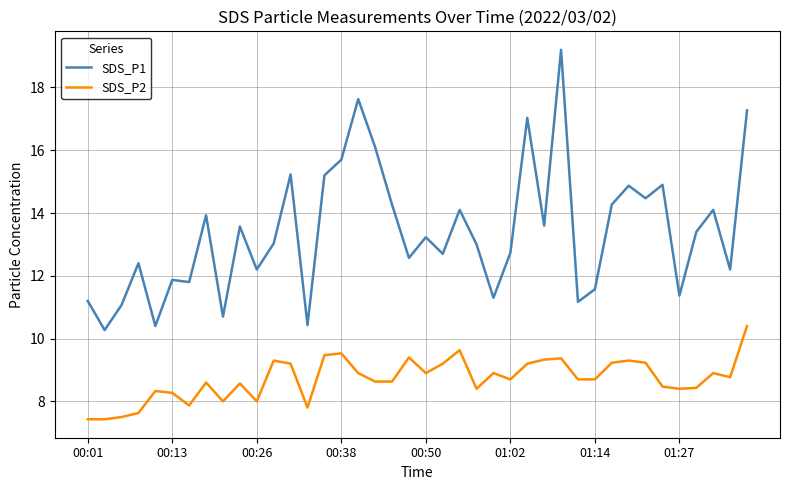

List the series in order of their overall mean, highest first.

SDS_P1, SDS_P2